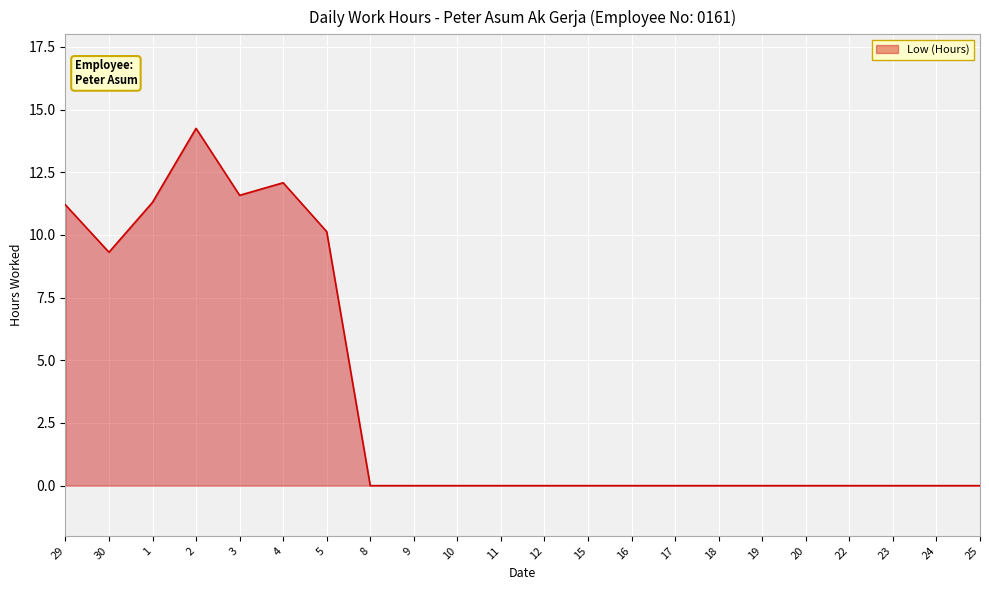

True or false: the data has more than 0 interior local peaks.

True